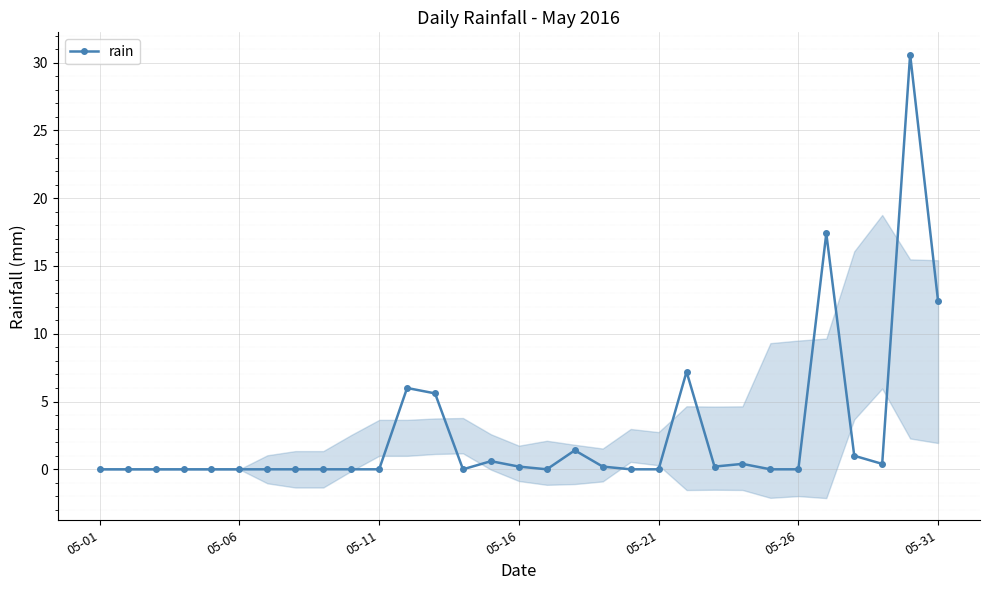

Reading left to right, extract all data points from this chart.

0.0	0.0	0.0	0.0	0.0	0.0	0.0	0.0	0.0	0.0	0.0	6.0	5.6	0.0	0.6	0.2	0.0	1.4	0.2	0.0	0.0	7.2	0.2	0.4	0.0	0.0	17.4	1.0	0.4	30.6	12.4